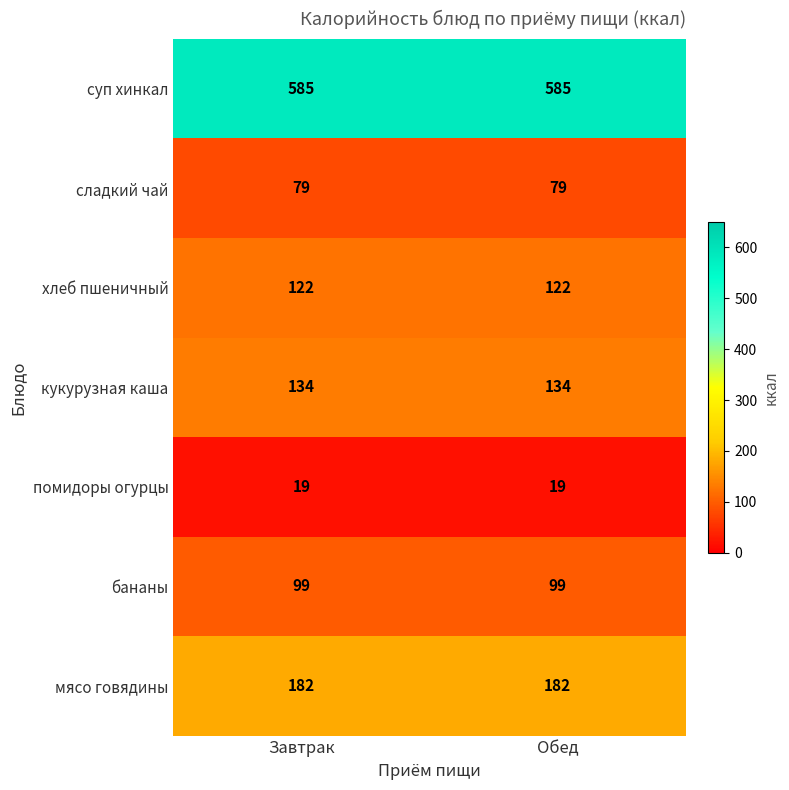

At how many categories does at least one series exceed 271?

2